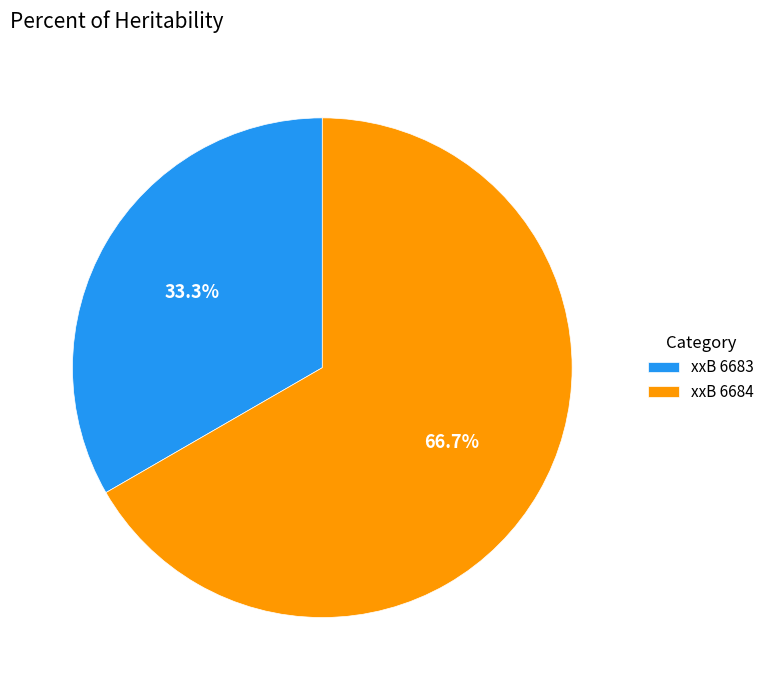

What is the smallest slice in the pie chart?

xxB 6683